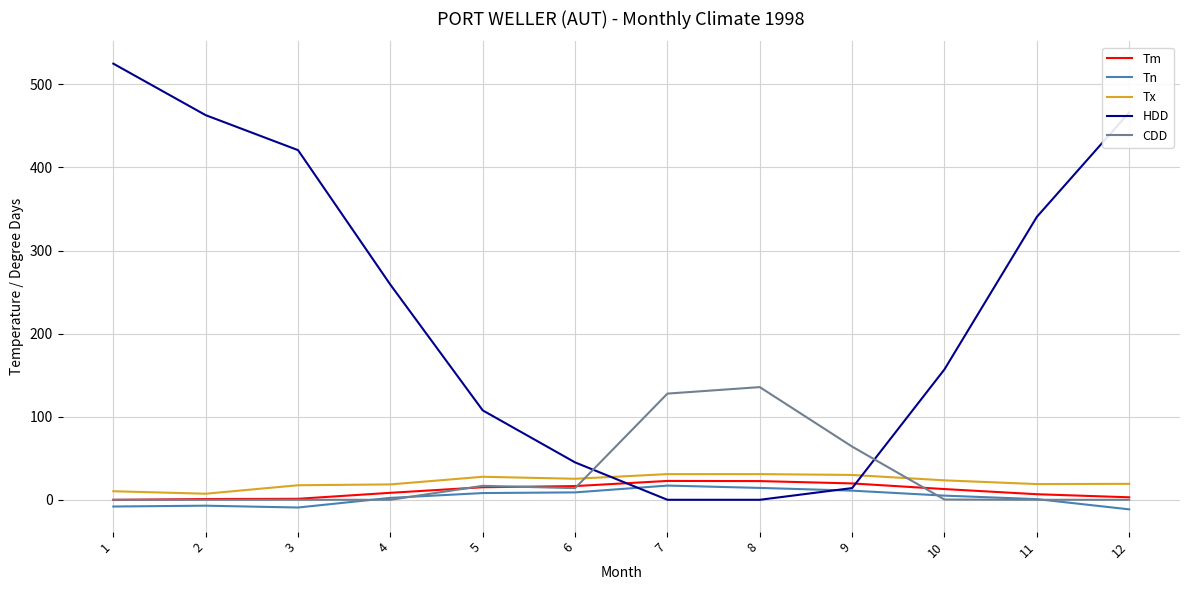

The value of HDD at 1 is 524.9. True or false?

True